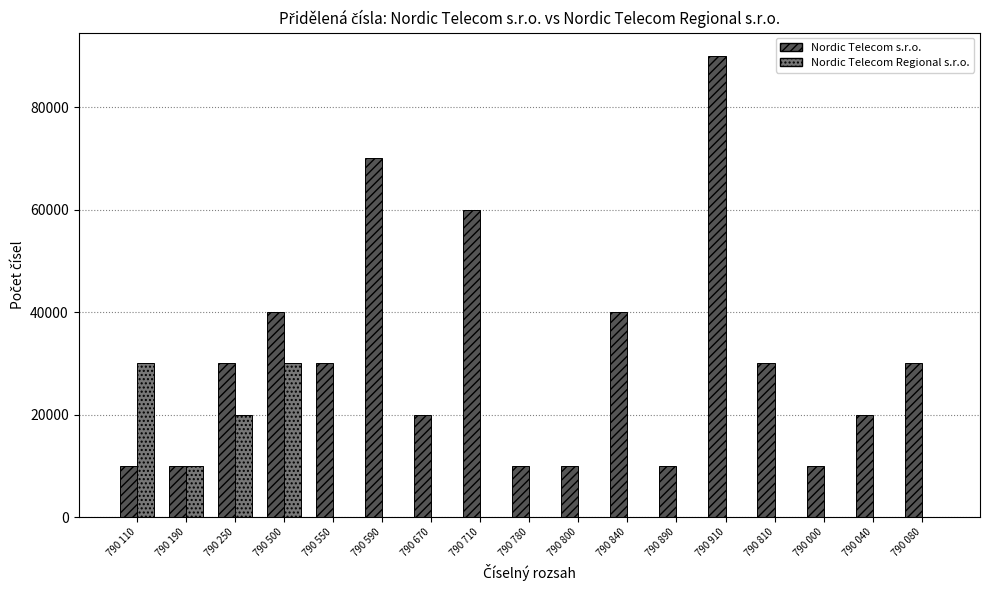

How many groups of bars are there?

17